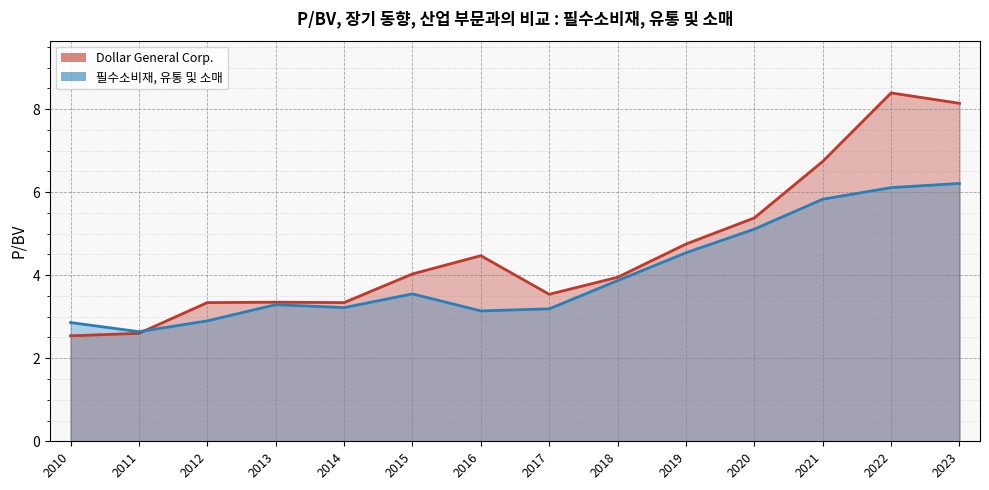

List the series in order of their overall mean, lowest first.

필수소비재, 유통 및 소매, Dollar General Corp.